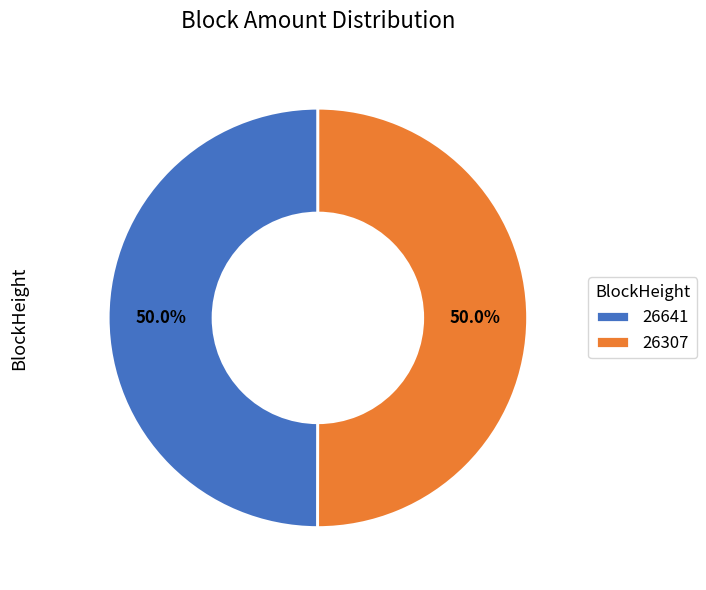

Count the number of slices in the pie.

2